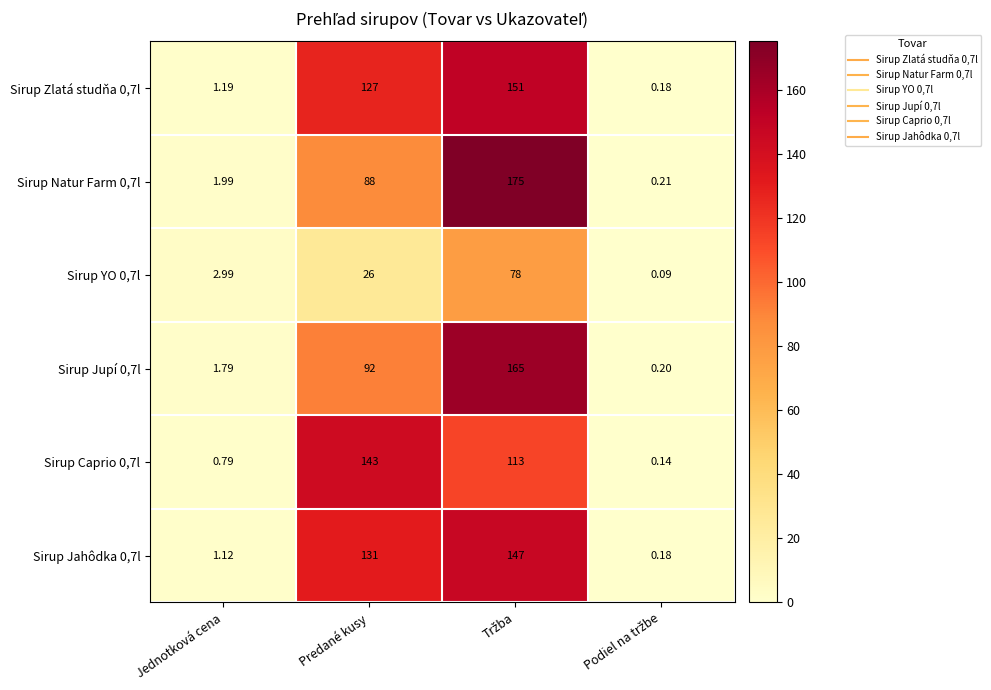

At which label is Sirup Jahôdka 0,7l closest to 73?

Predané kusy